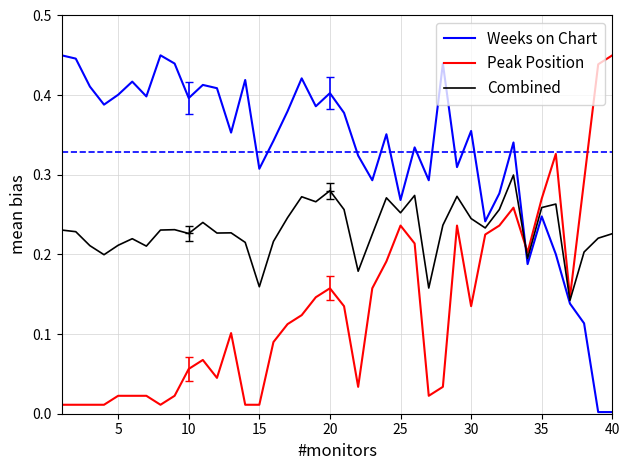

Which series has the largest total across all categories?

Weeks on Chart